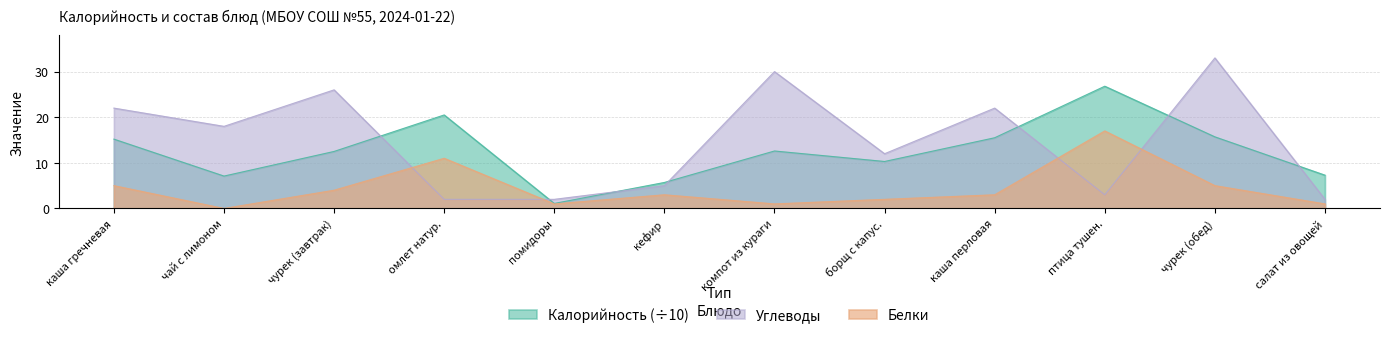

Reading left to right, what are all the values shown in this chart?

Калорийность: 15.2	7.1	12.5	20.5	1.1	5.7	12.6	10.3	15.5	26.8	15.7	7.3
Белки: 5.0	0.0	4.0	11.0	1.0	3.0	1.0	2.0	3.0	17.0	5.0	1.0
Углеводы: 22.0	18.0	26.0	2.0	2.0	5.0	30.0	12.0	22.0	3.0	33.0	2.0